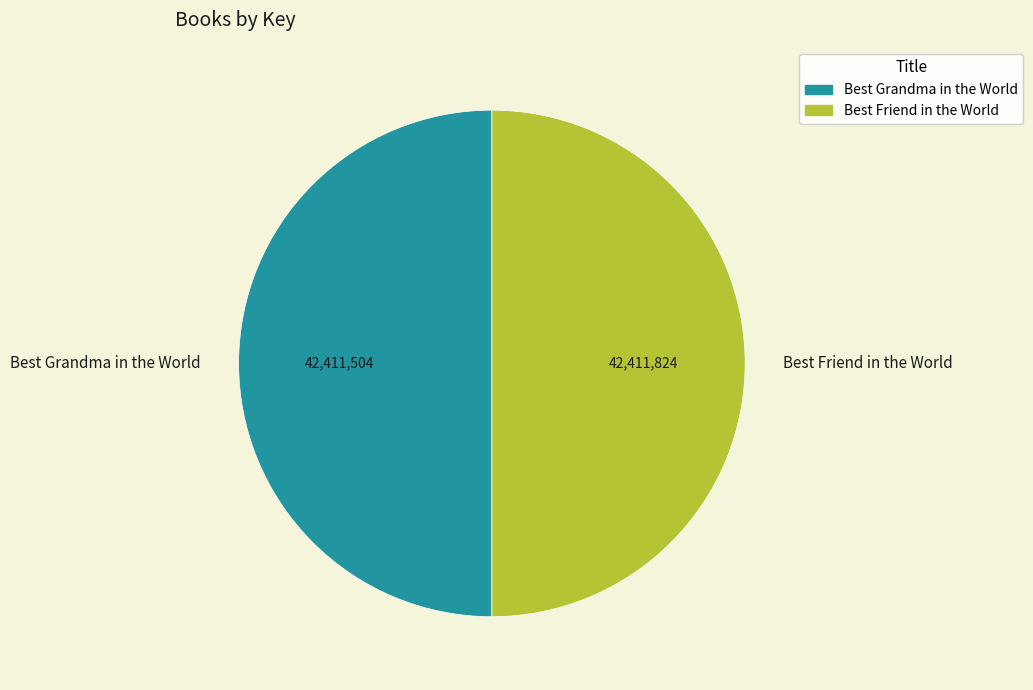

Approximately how many times larger is the value at Best Friend in the World compared to Best Grandma in the World?

1.0